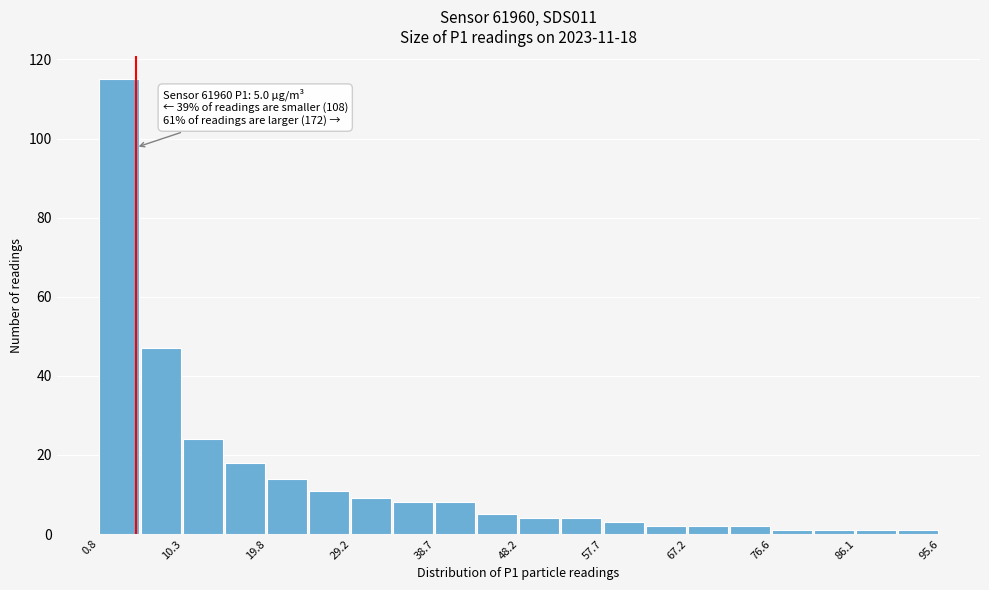

Which range on the x-axis has the tallest bar?

1 to 6